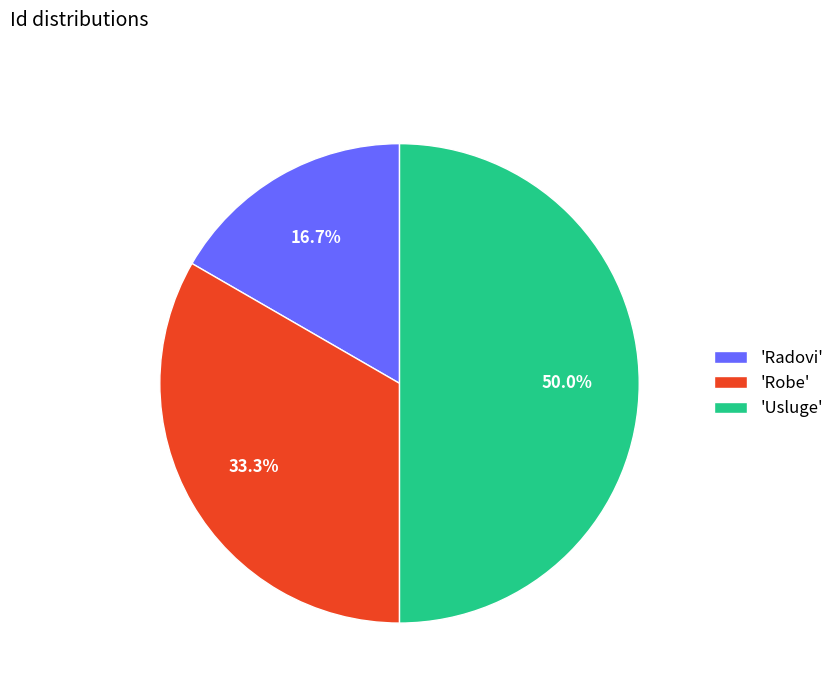

Is 'Radovi' the majority of the pie?

No